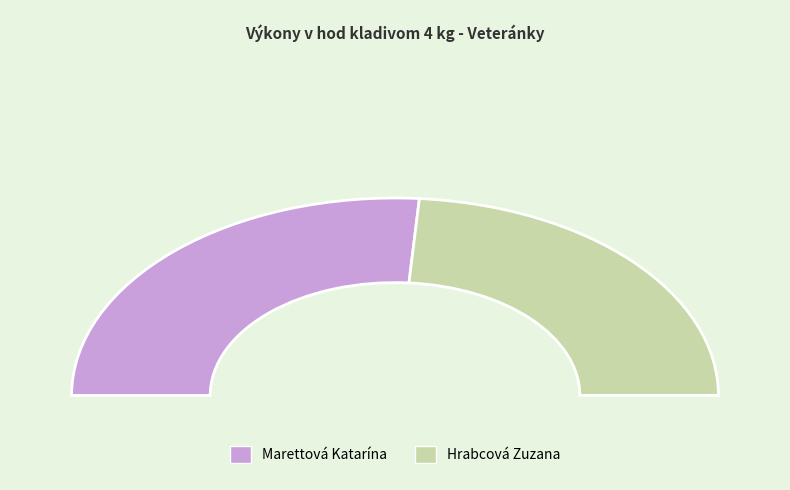

To the nearest percent, what is the average slice percentage?

50%